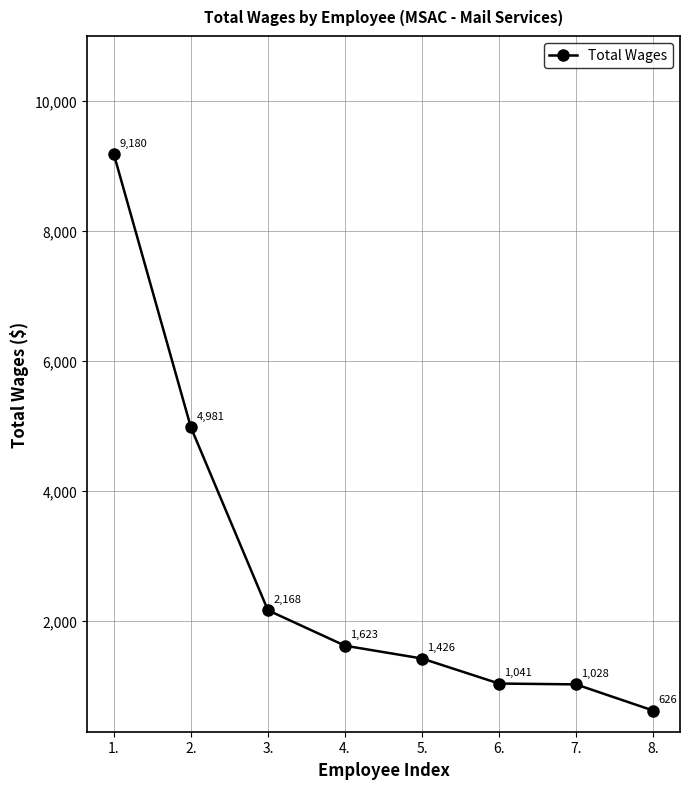

What is the average value?

2759